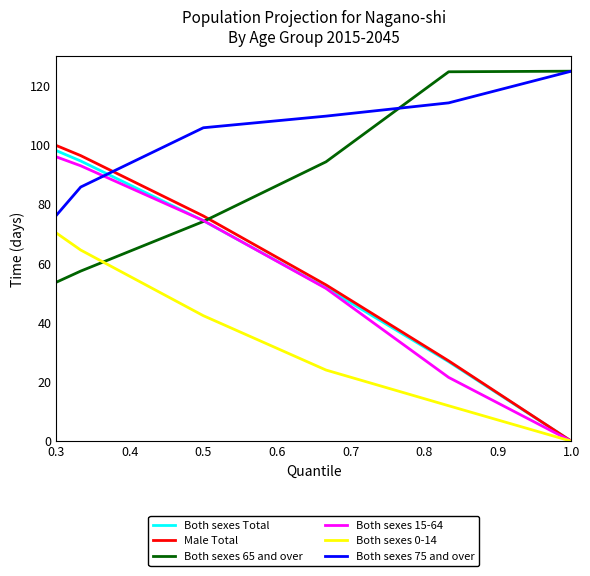

Which series has the largest total across all categories?

Both sexes 75 and over